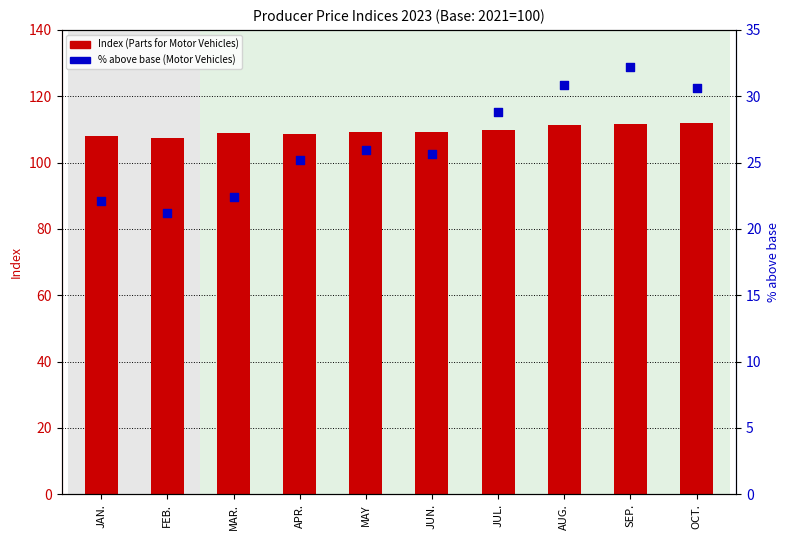

At how many categories does at least one series exceed 85?

10